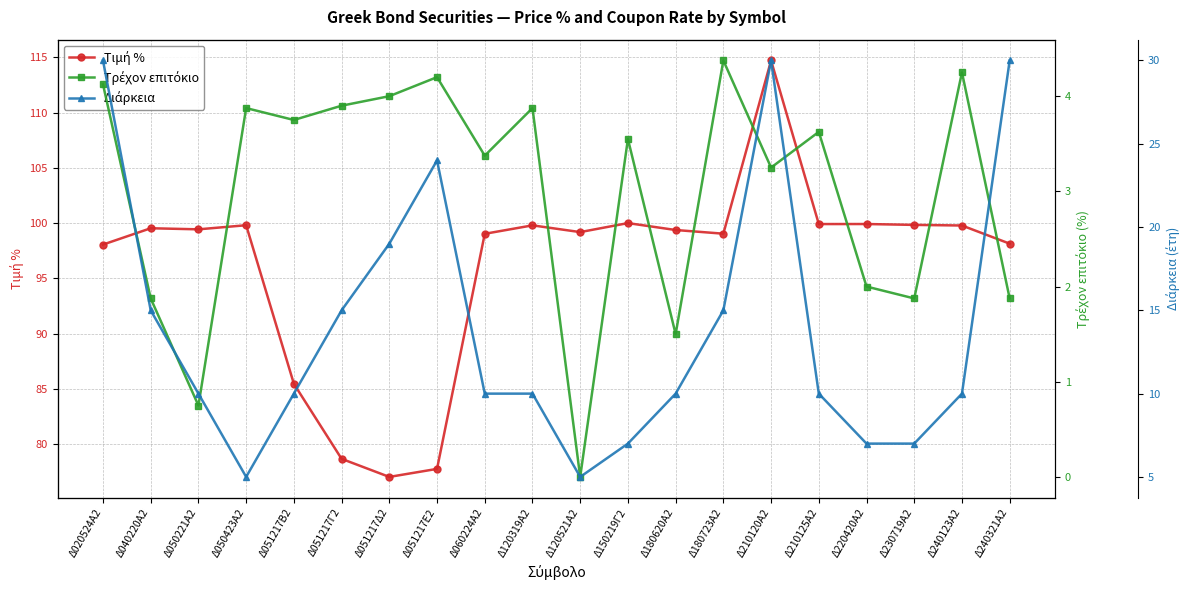

What is the approximate value of Τρέχον επιτόκιο at Δ240321Α2?

1.9